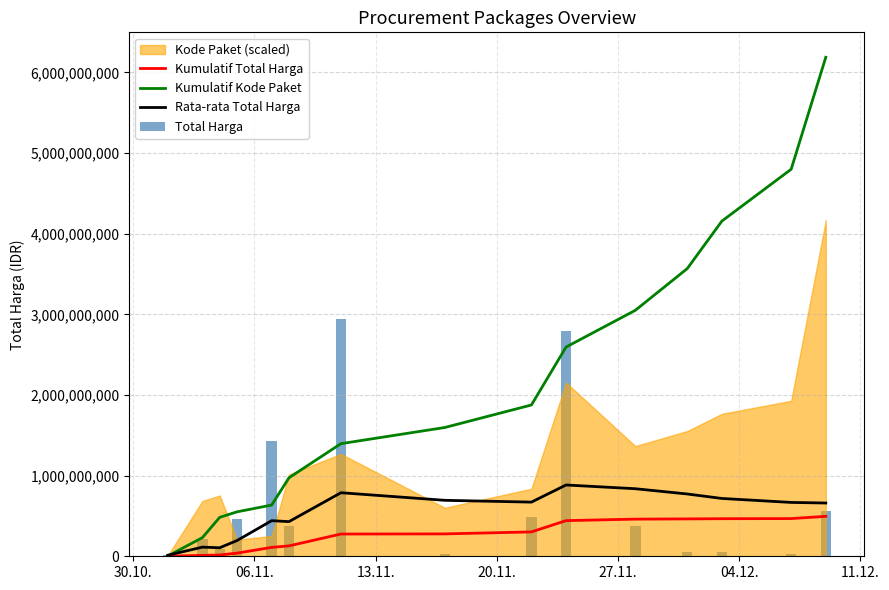

What is the difference between the second highest and second lowest values in the Rata-rata Total Harga series?

731803007.9